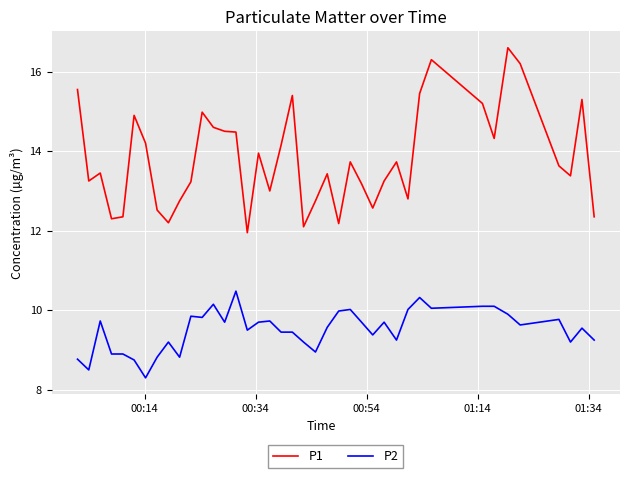

Which series has the largest total across all categories?

P1